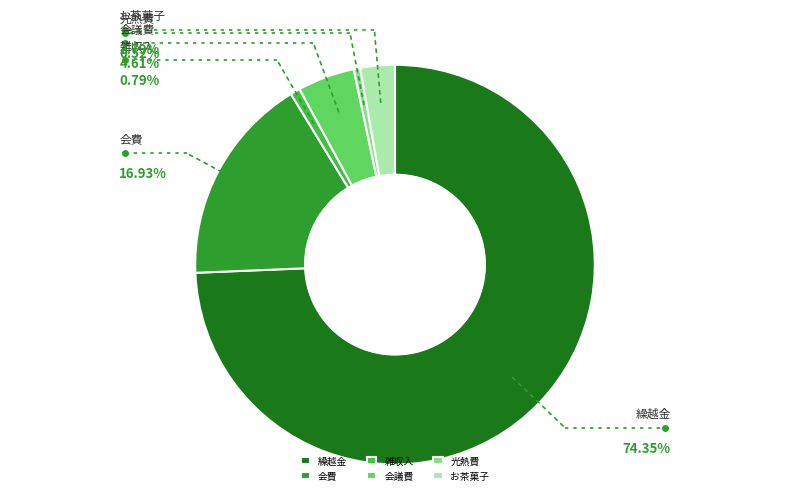

What is the largest slice in the pie chart?

繰越金